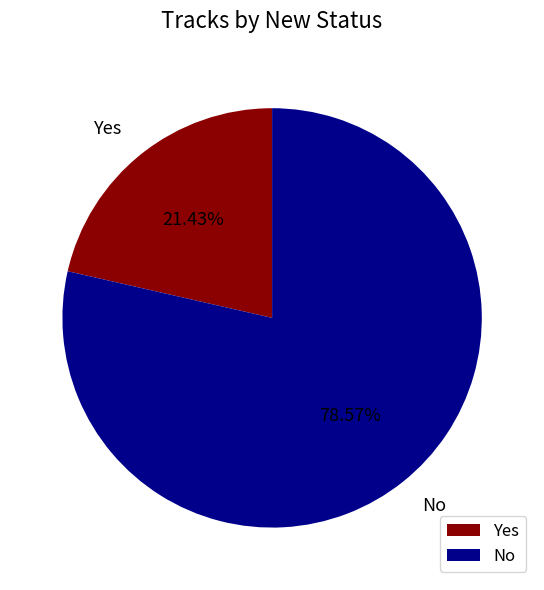

The Yes slice represents 36% of the pie. True or false?

False